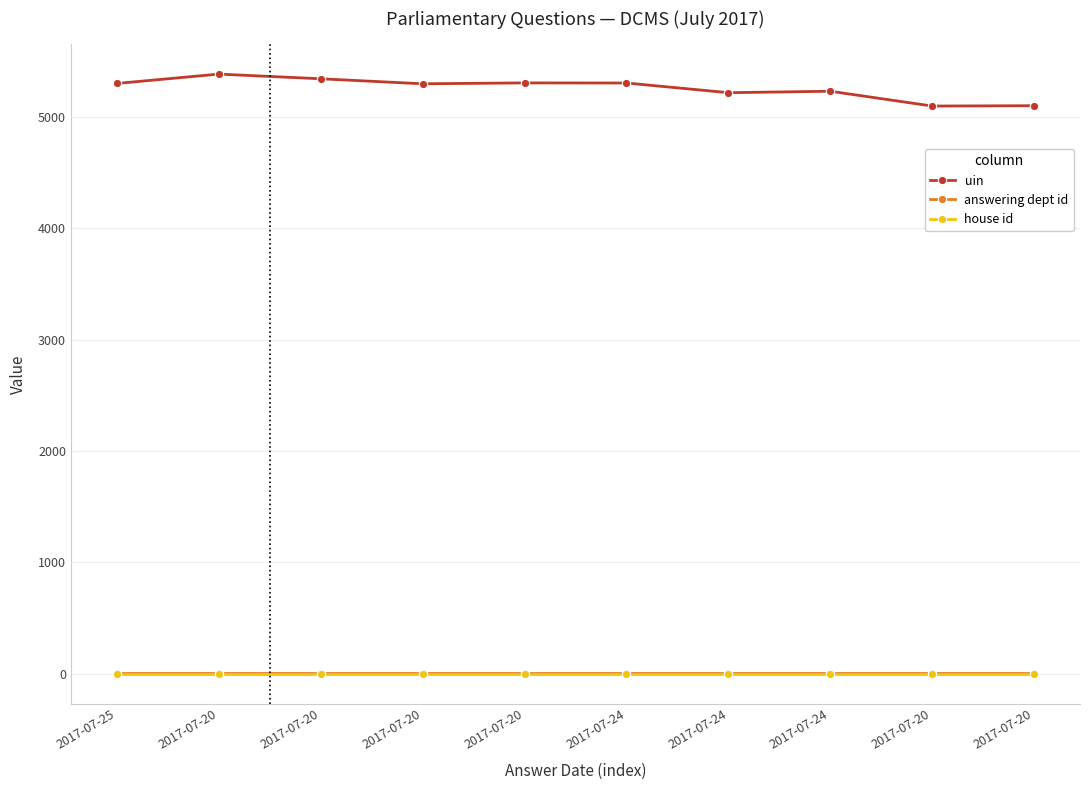

Count the number of data series in this chart.

3